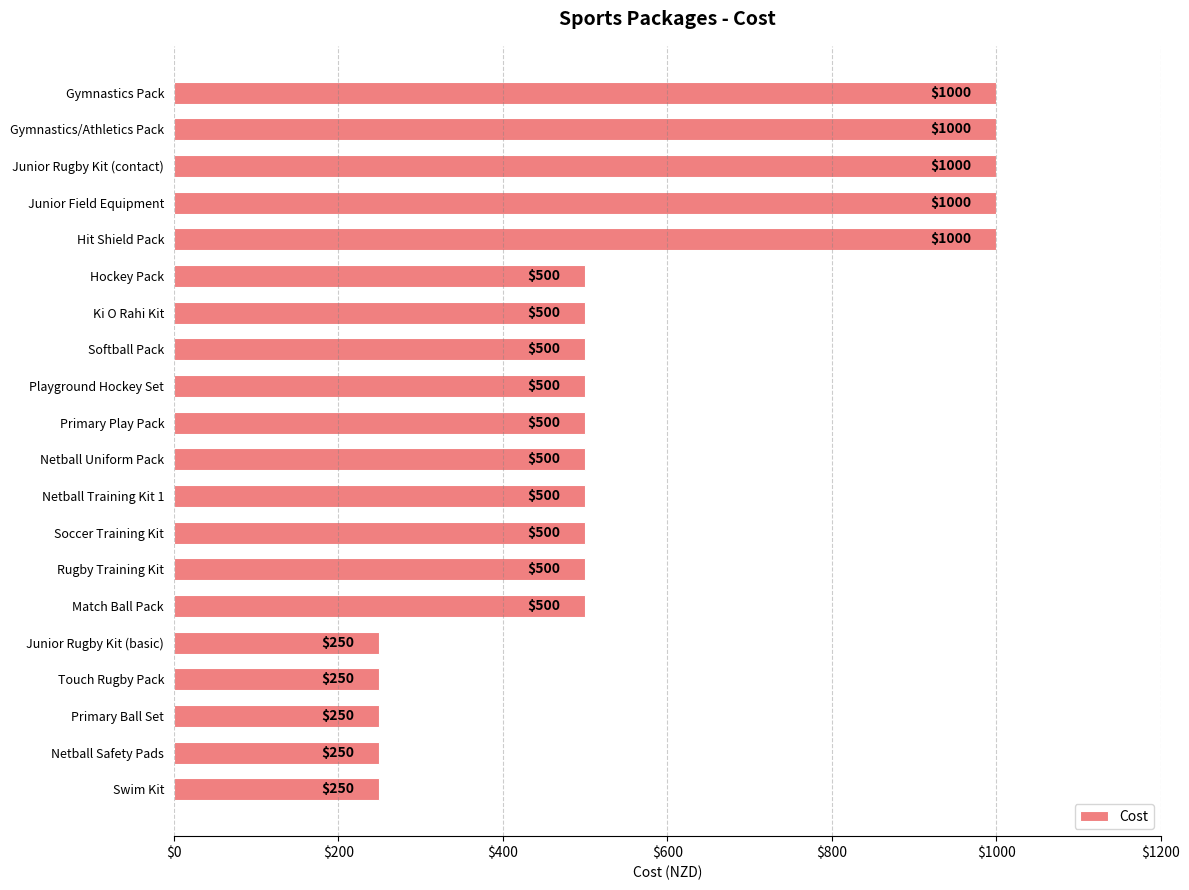

What is the approximate value at Soccer Training Kit, to the nearest 100?

500